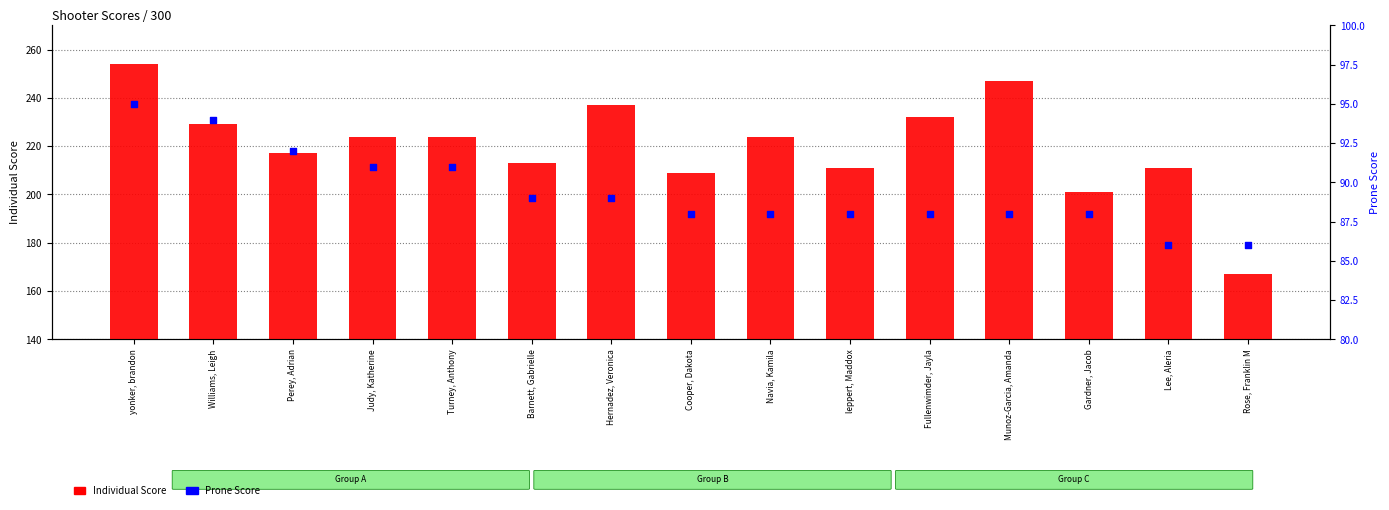

Which series has the largest total across all categories?

Individual Score